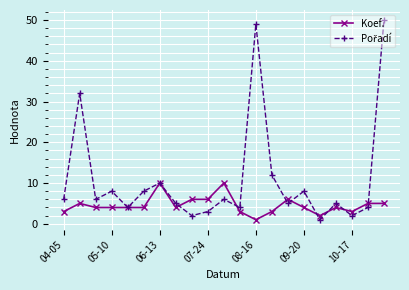

What is the value of the Koef. point at the 17th from the left?

2